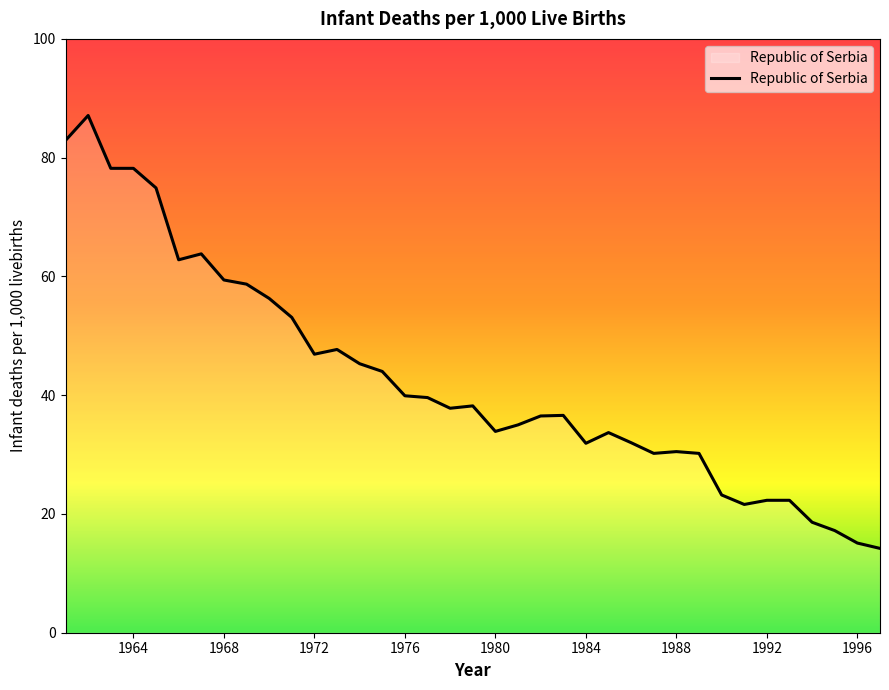

What is the difference between the maximum and minimum values?

72.9